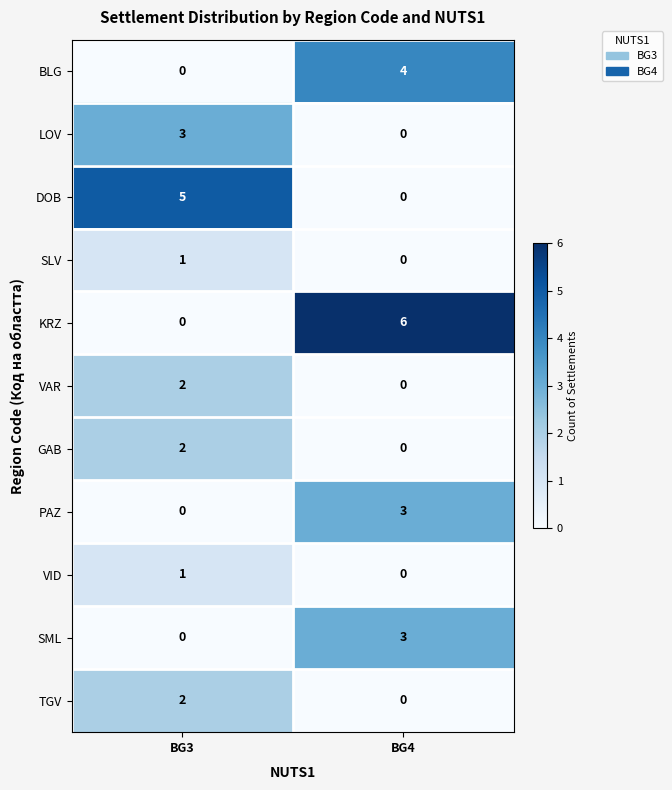

Between BG3 and BG4, which series saw the biggest shift?

KRZ